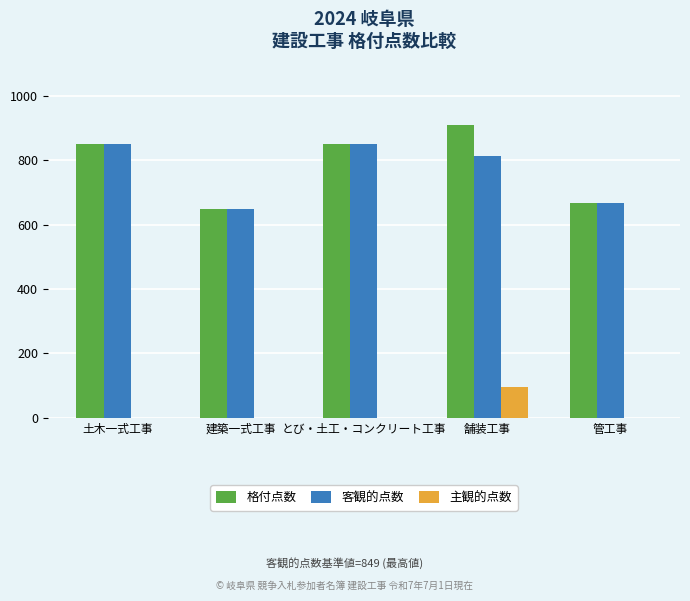

What is the total value across all series at とび・土工・コンクリート工事?

1698